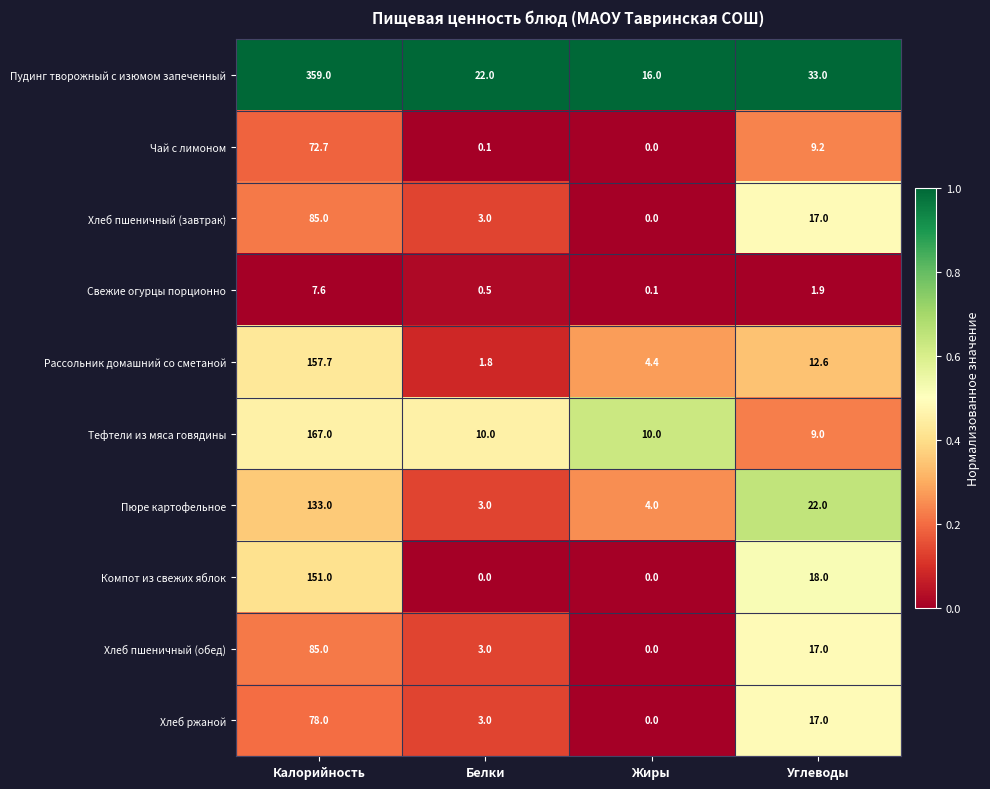

What is the difference between the Пюре картофельное values at Жиры and Углеводы?

18.0